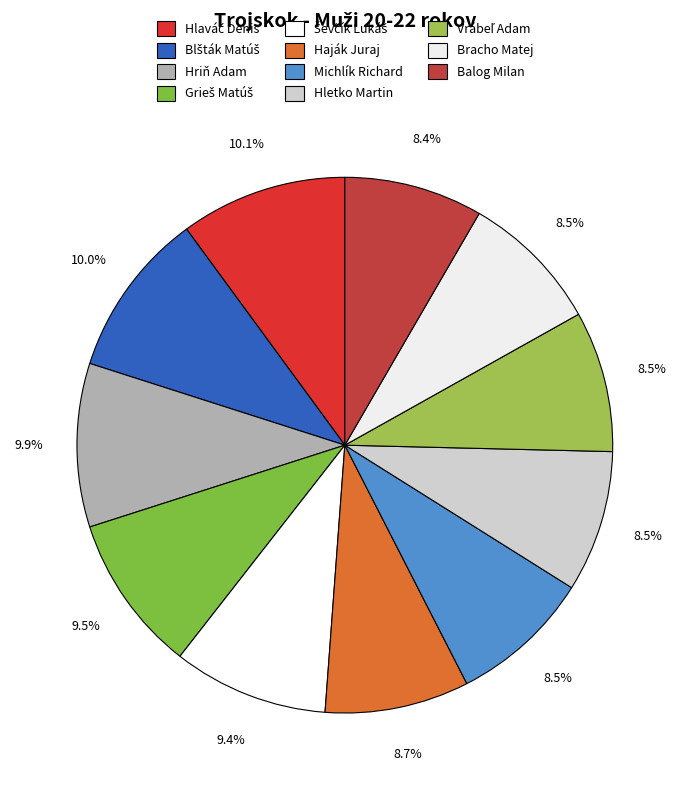

Which has a higher value, Vrábeľ Adam or Bracho Matej?

Vrábeľ Adam